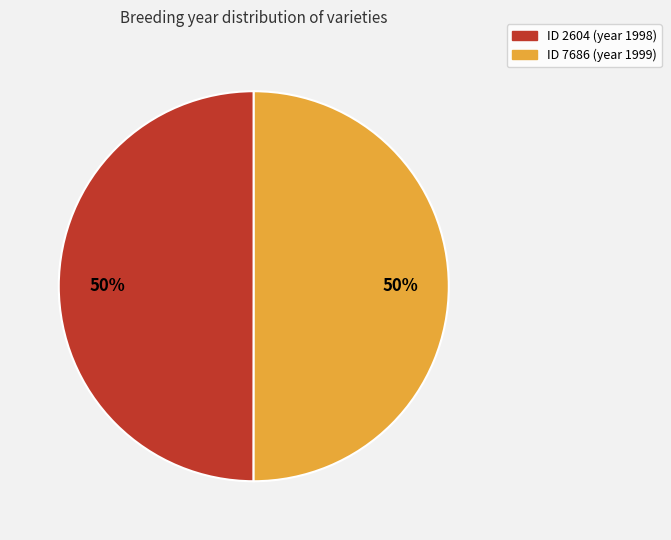

Which category has the biggest portion of the pie?

7686